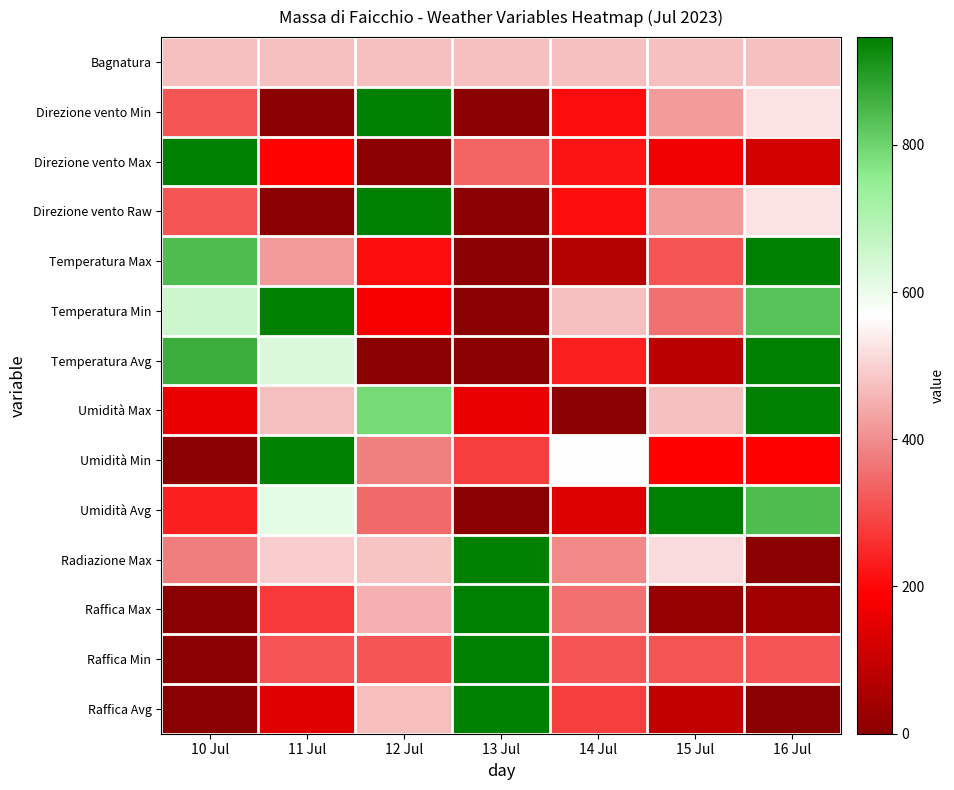

Between 13 Jul and 16 Jul, which is larger?

13 Jul